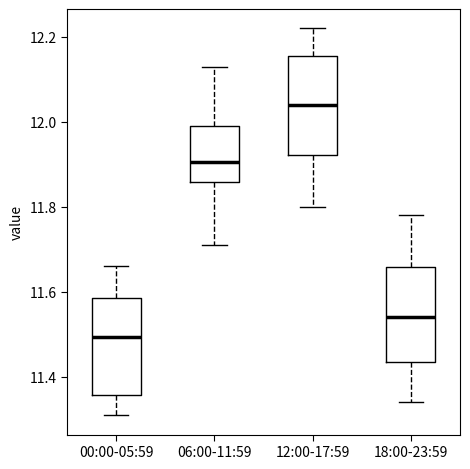

Which box has the lowest median line?

00:00-05:59